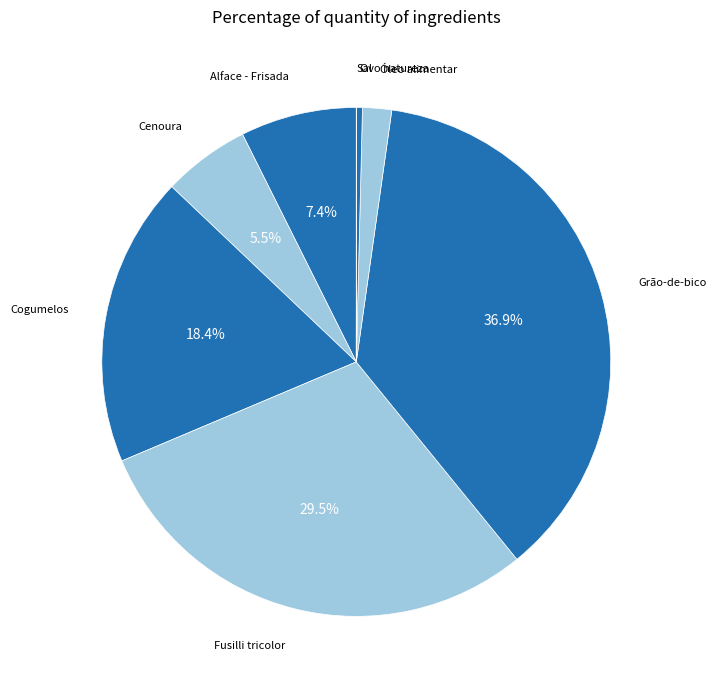

Is Ovo natureza the majority of the pie?

No